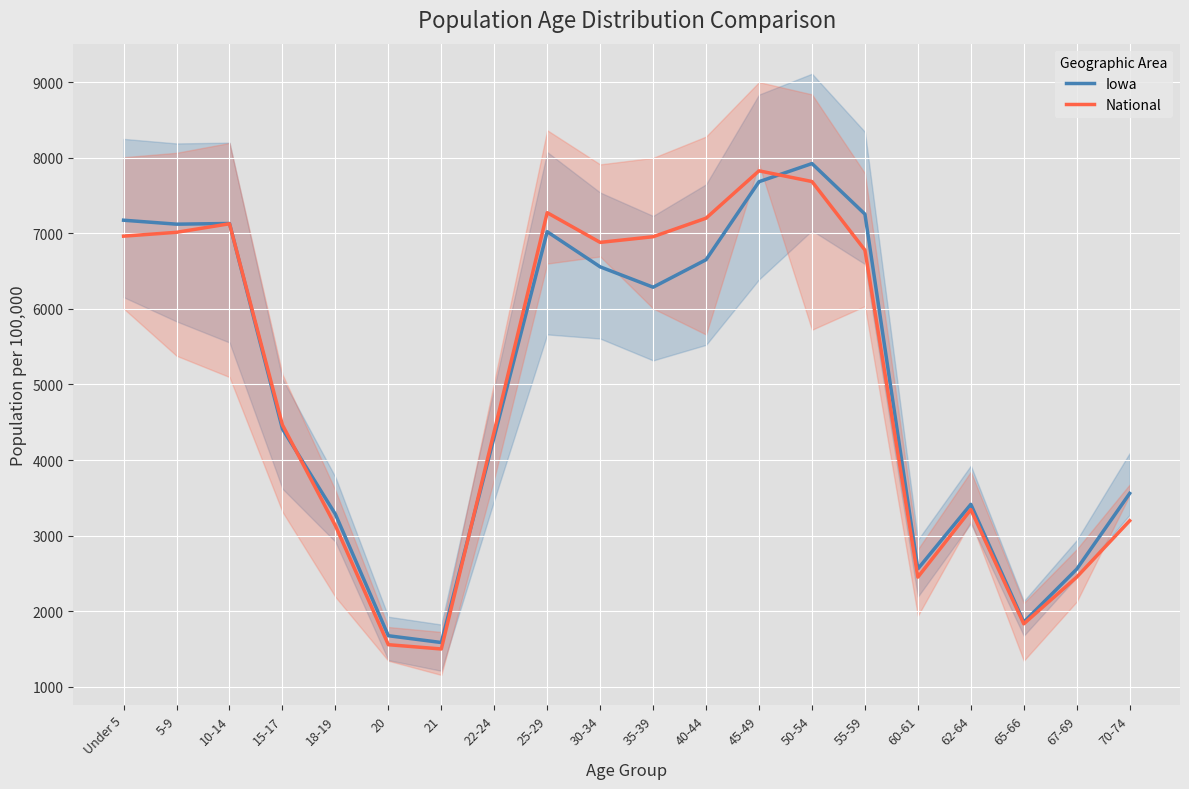

What are all the series names shown in the legend?

Iowa, National